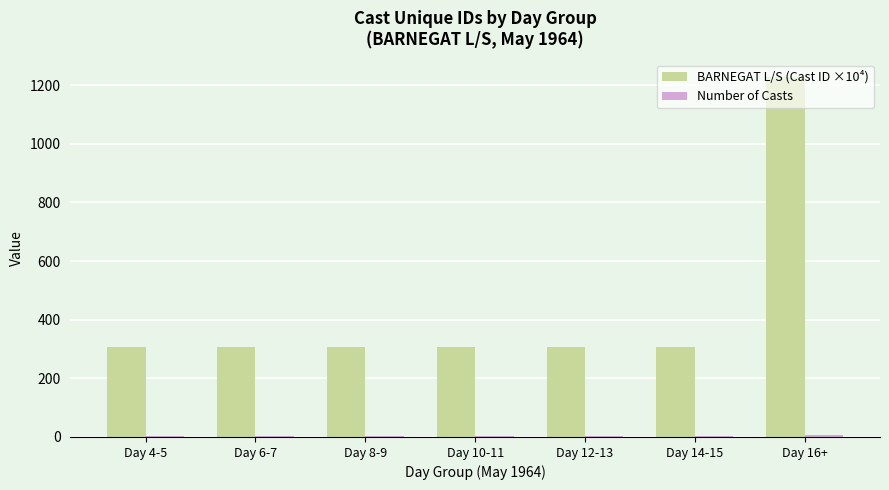

What is the sum of all BARNEGAT L/S (Cast ID ×10⁴) values?

3063.7